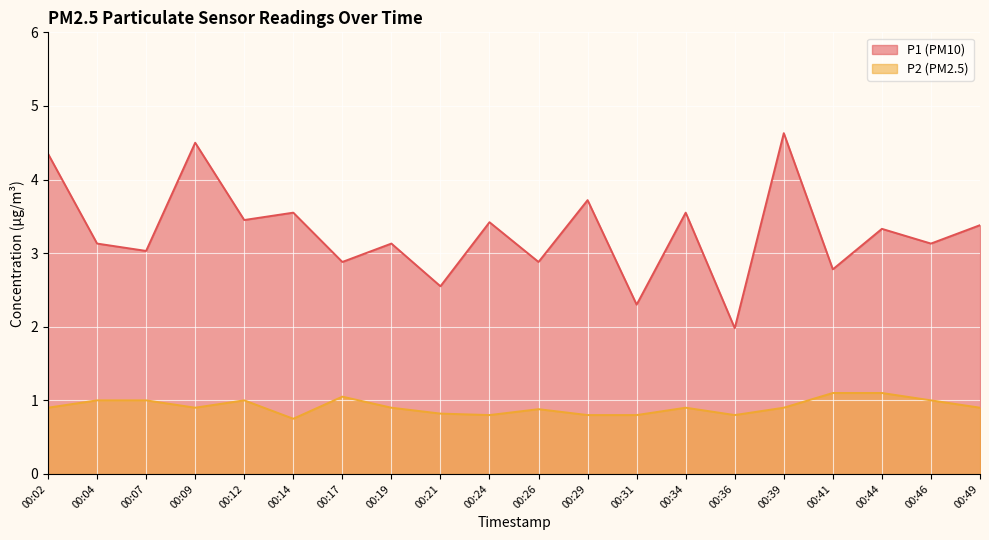

Reading left to right, what are all the values shown in this chart?

P1: 4.3	3.1	3.0	4.5	3.5	3.5	2.9	3.1	2.5	3.4	2.9	3.7	2.3	3.5	2.0	4.6	2.8	3.3	3.1	3.4
P2: 0.9	1.0	1.0	0.9	1.0	0.8	1.1	0.9	0.8	0.8	0.9	0.8	0.8	0.9	0.8	0.9	1.1	1.1	1.0	0.9